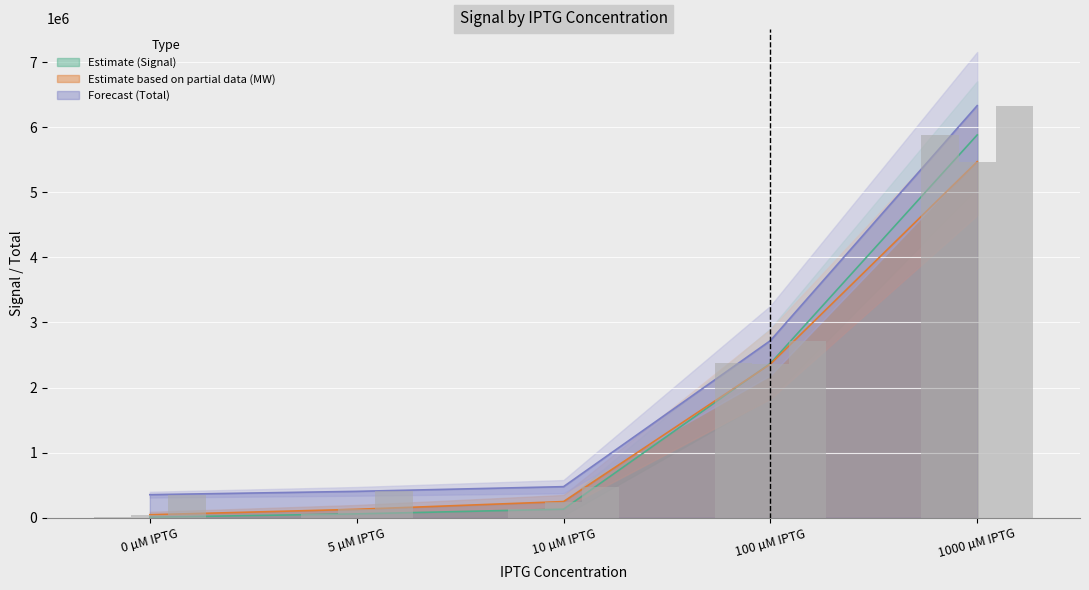

Is it true that Estimate (Signal) equals 3591.9 at 0 µM IPTG?

False